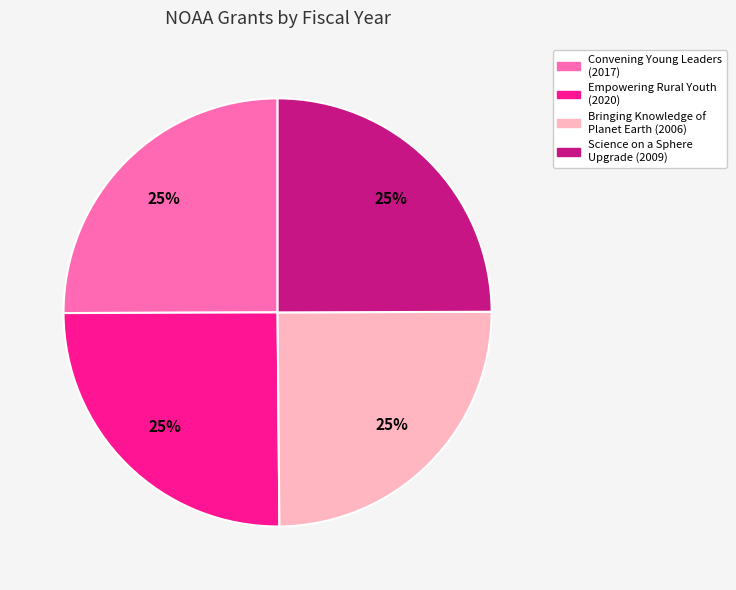

What percentage is the Science on a Sphere Upgrade (2009) slice, to the nearest percent?

25%